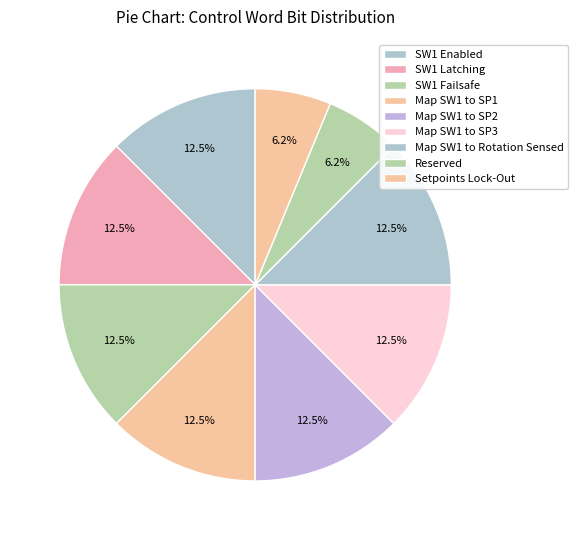

How many slices are in this pie chart?

9